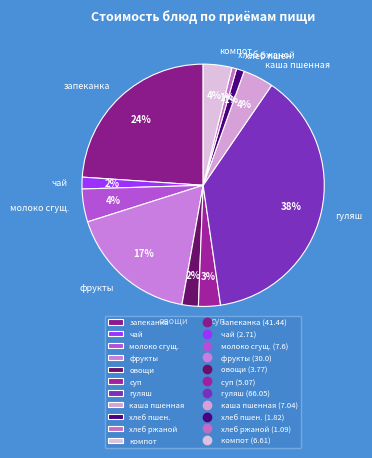

How many segments does this pie chart have?

11